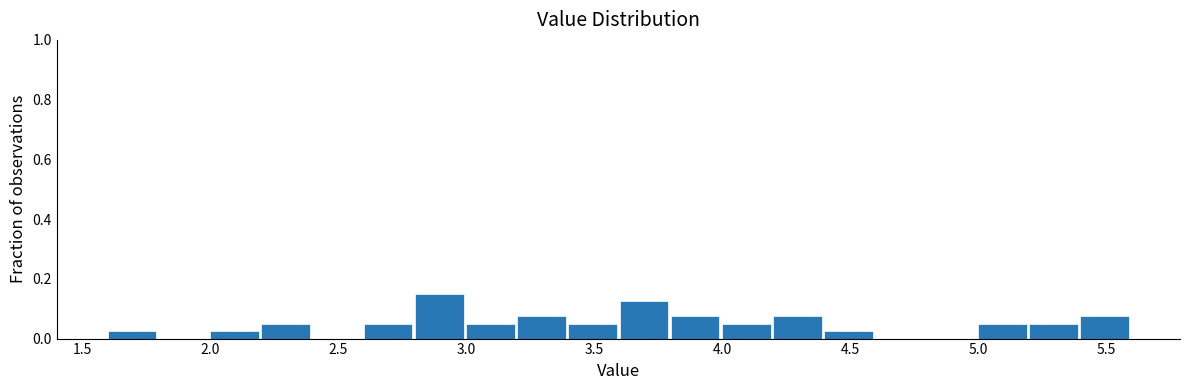

Over which range of the x-axis is the bar tallest?

2.8 to 3.0